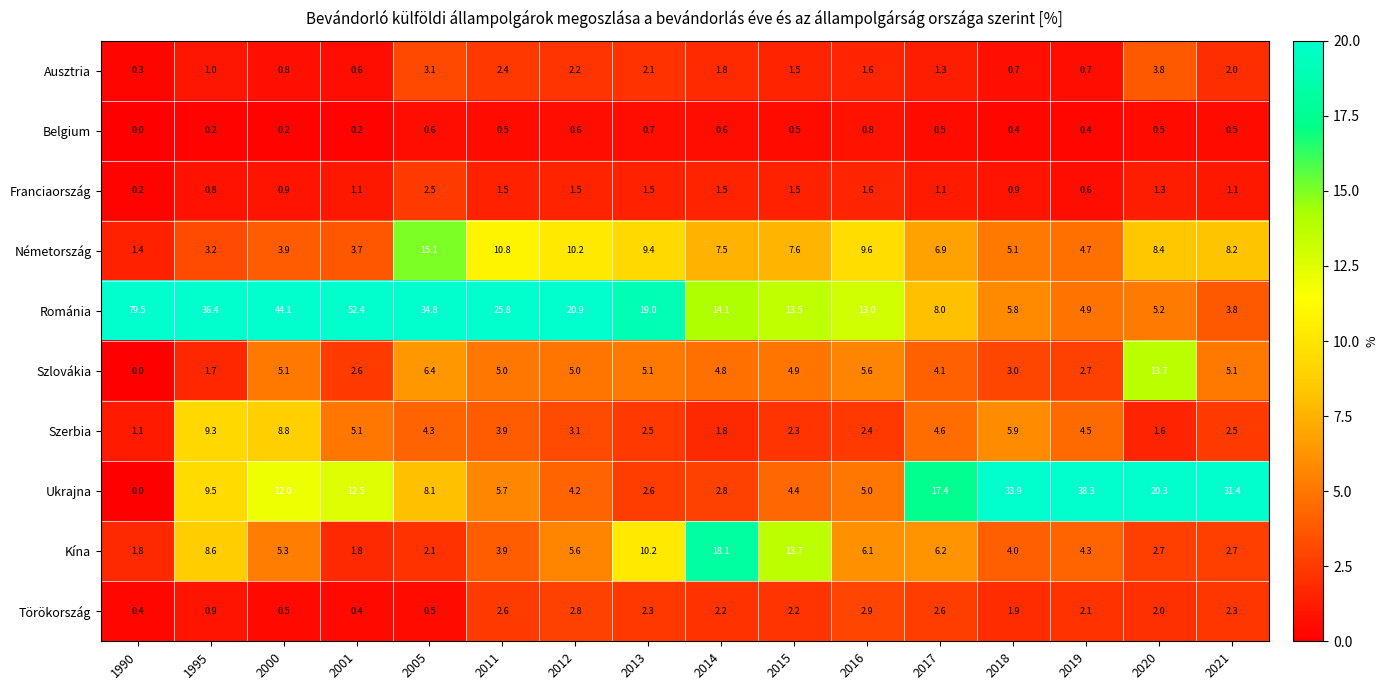

List the series in order of their peak value, highest first.

Románia, Ukrajna, Kína, Németország, Szlovákia, Szerbia, Ausztria, Törökország, Franciaország, Belgium